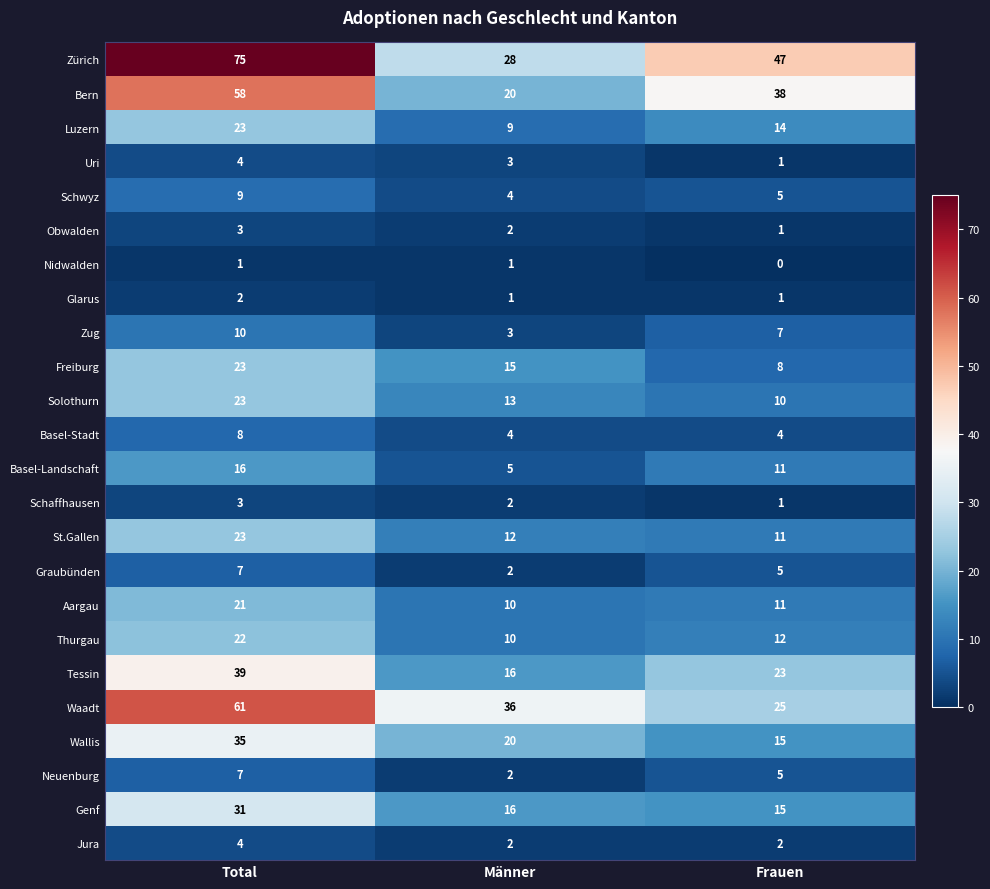

At which label is Zug closest to 6?

Frauen